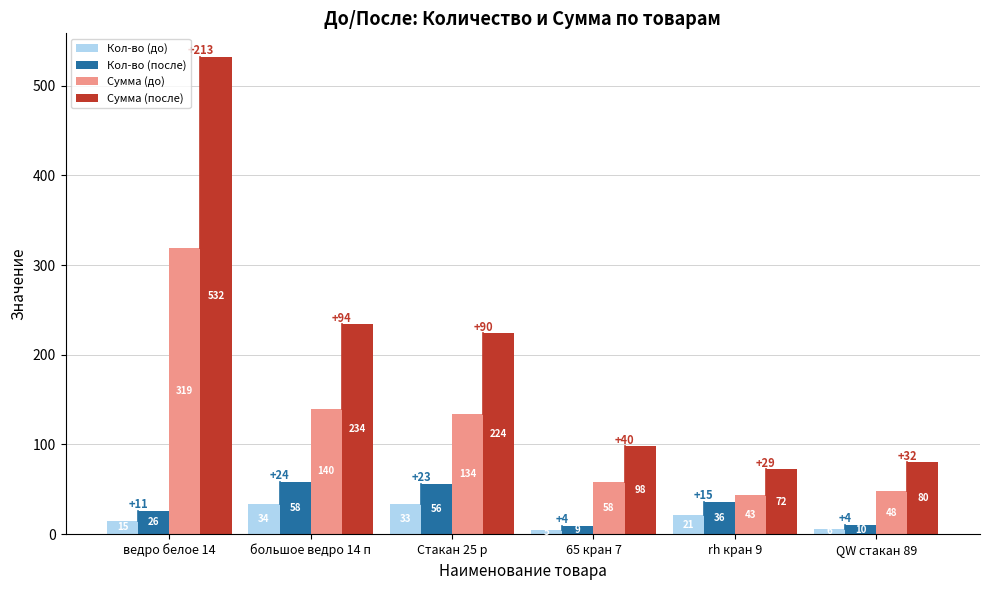

What is the value of the Кол-во (до) bar at the 3rd from the left?

33